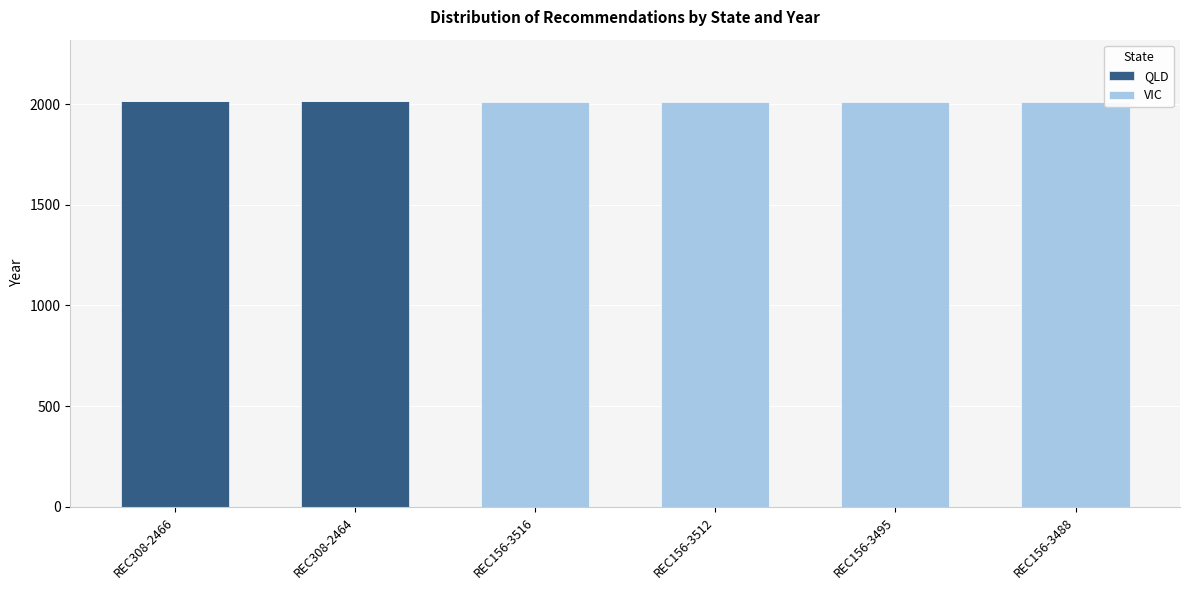

What is the highest value of the QLD series?

2017